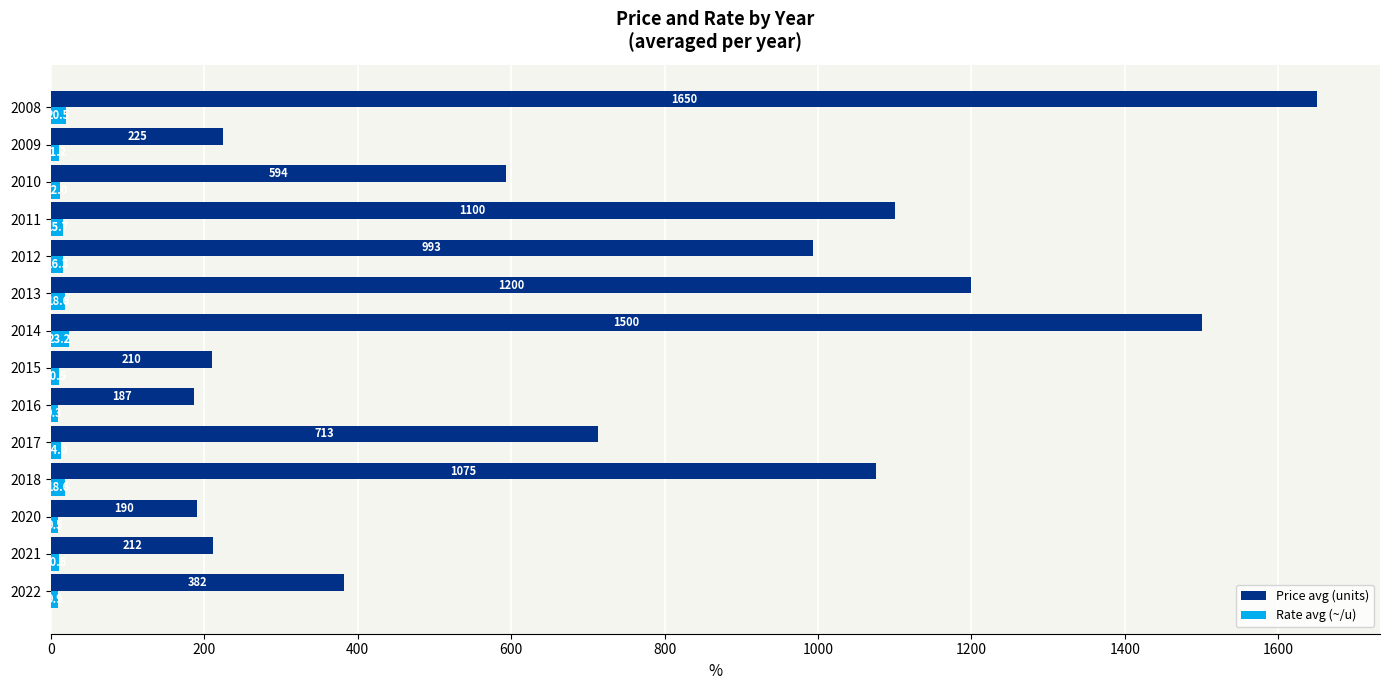

The value of Price avg (units) at 2009 is 55.2. True or false?

False